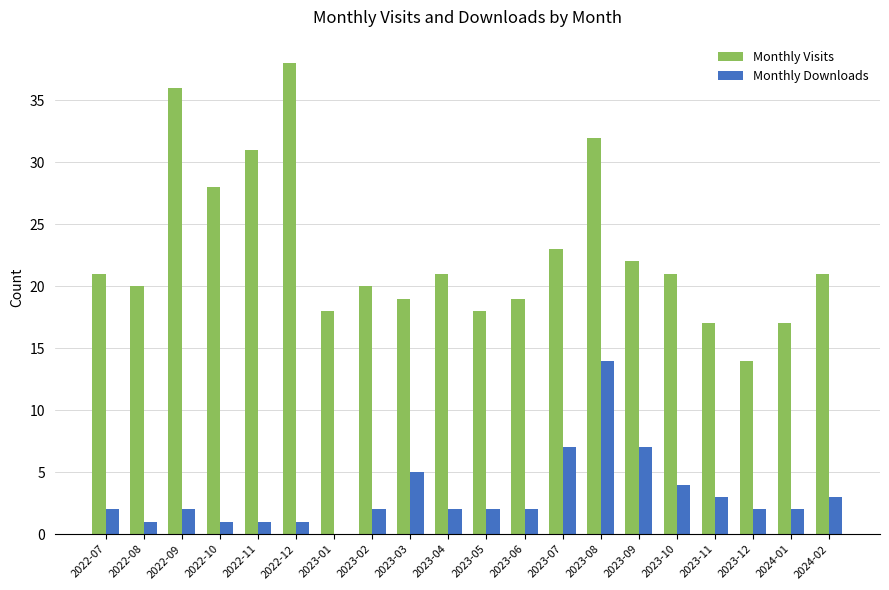

Is the value of Monthly Downloads at 2022-08 greater than the value of Monthly Visits at 2023-10?

No